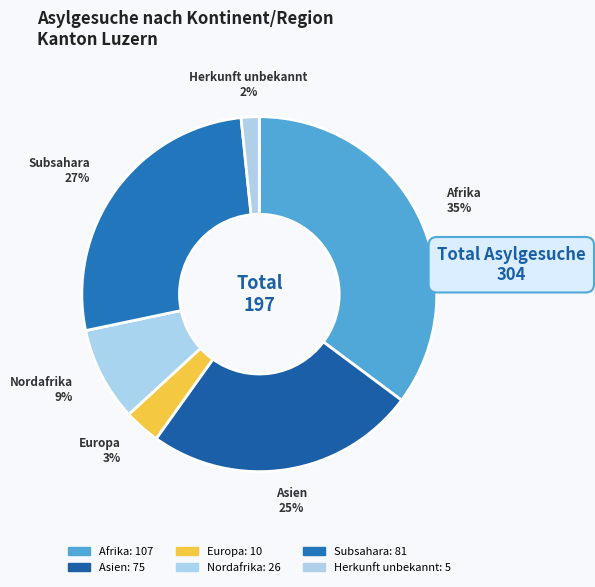

Which has a higher value, Afrika or Nordafrika?

Afrika